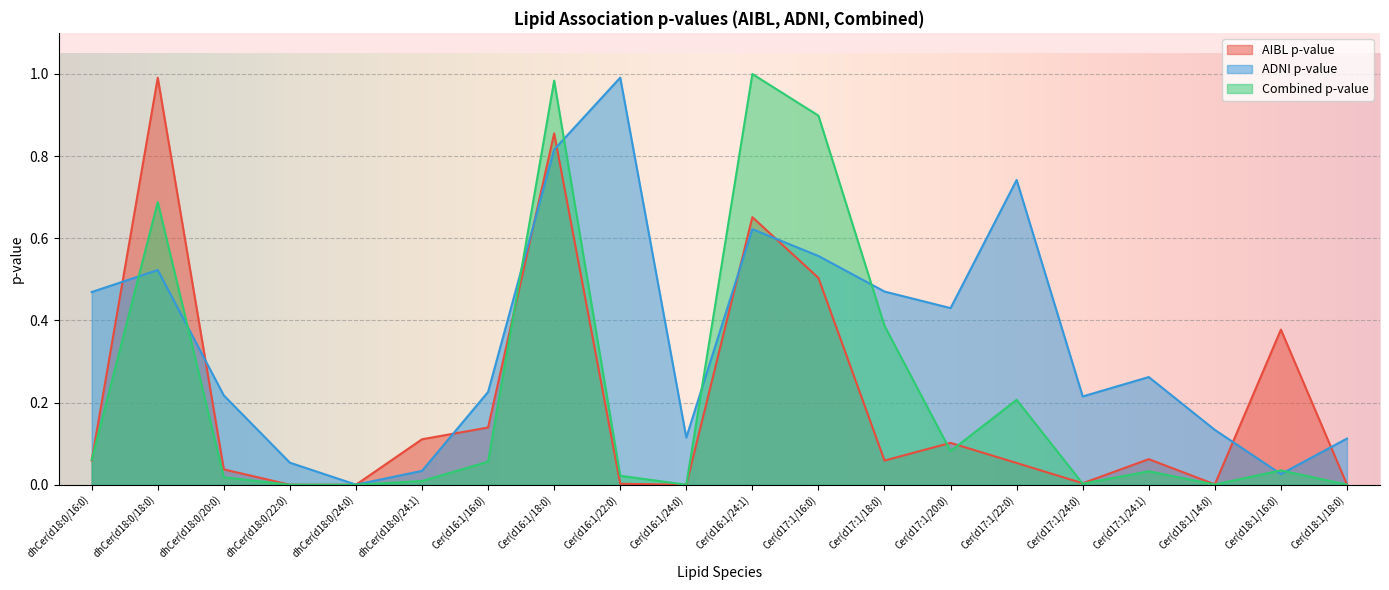

Which category has the lowest value across all series?

dhCer(d18:0/24:0)